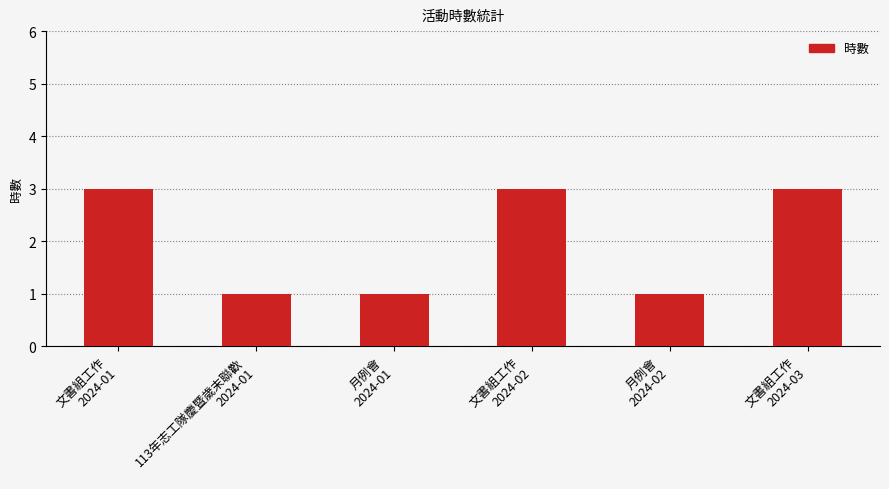

What is the approximate value at 113年志工隊慶暨歲末聯歡
2024-01?

1